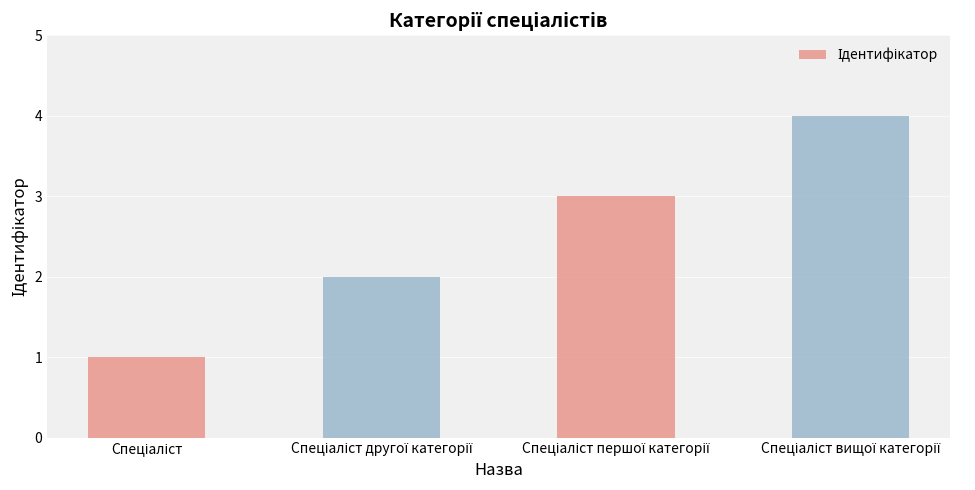

What is the sum of all values?

10